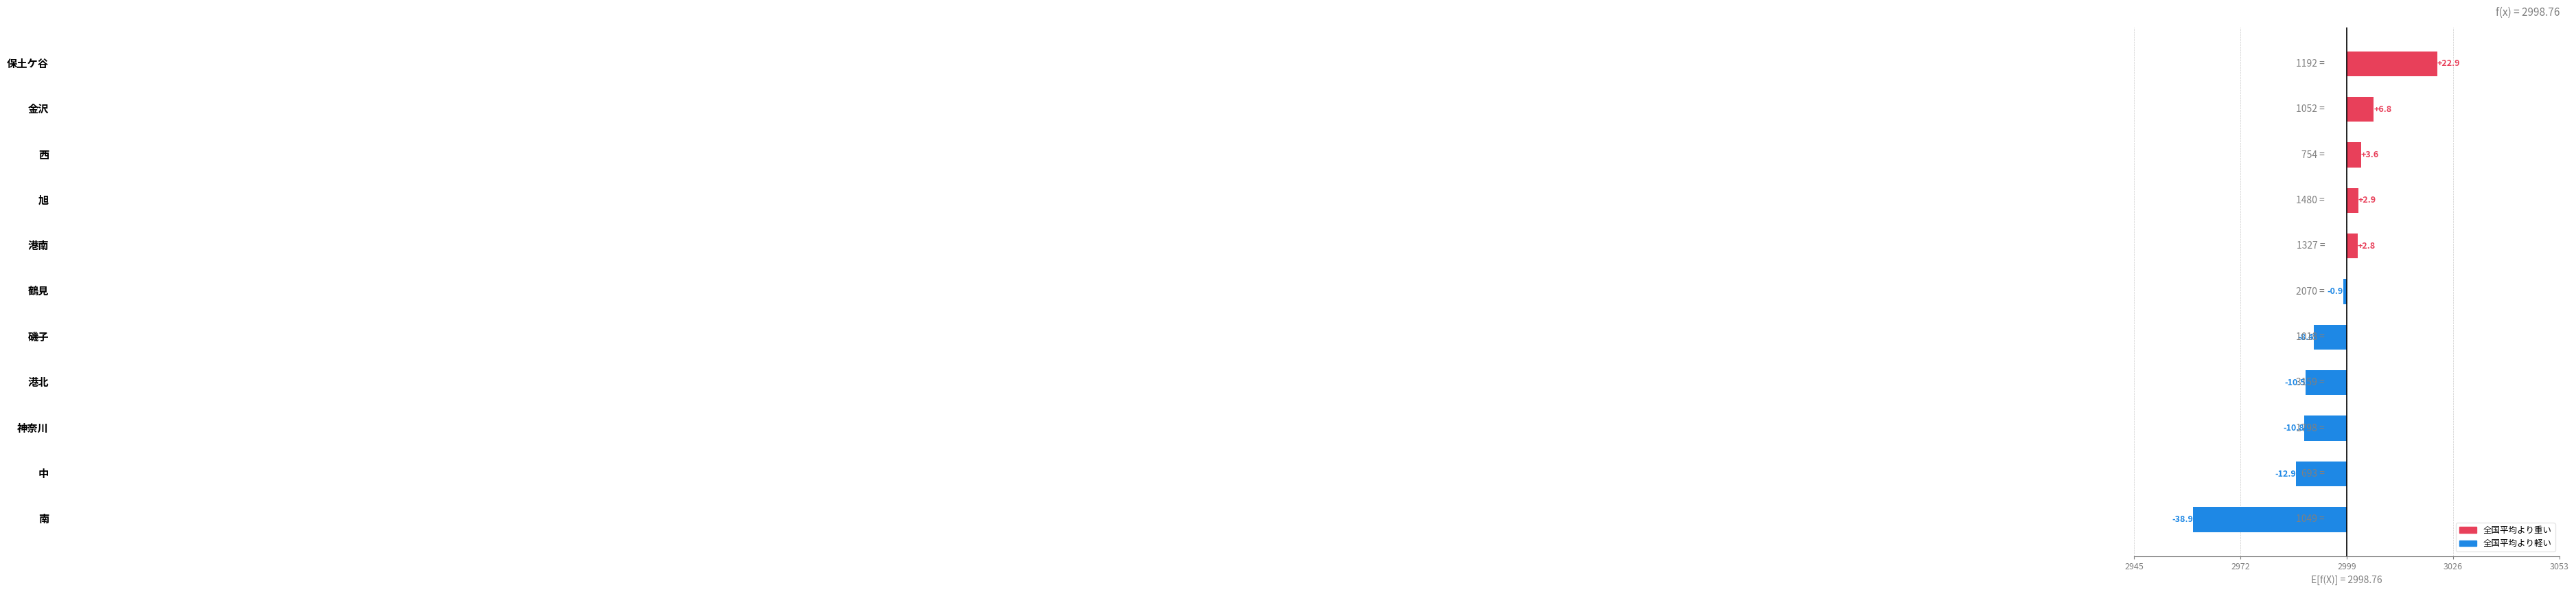

What is the difference between the second highest and minimum values?

45.8